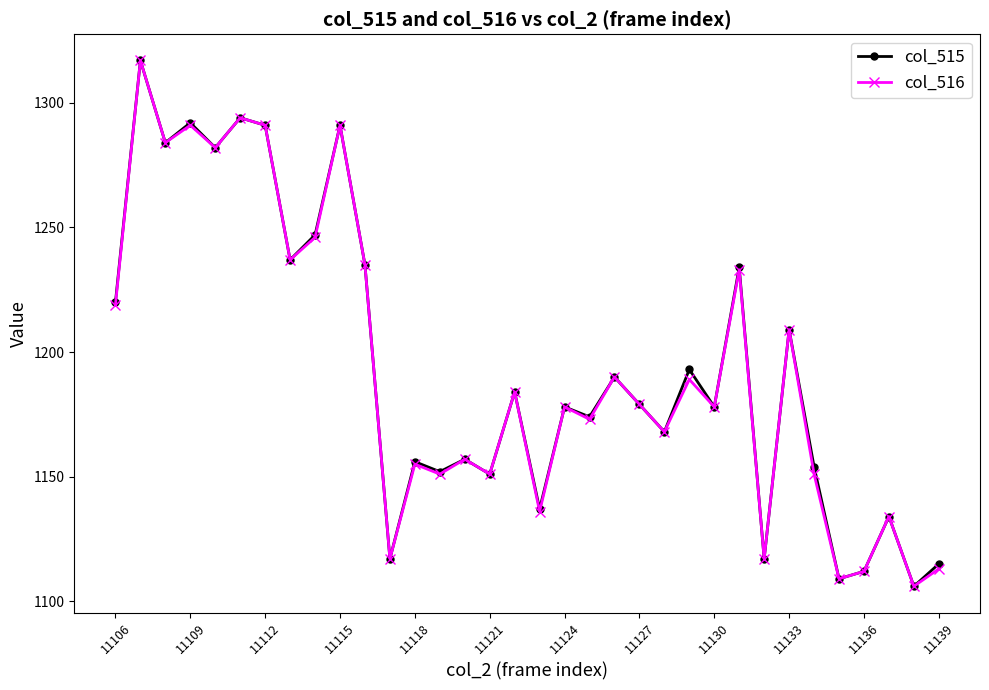

What is the highest value of the col_516 series?

1317